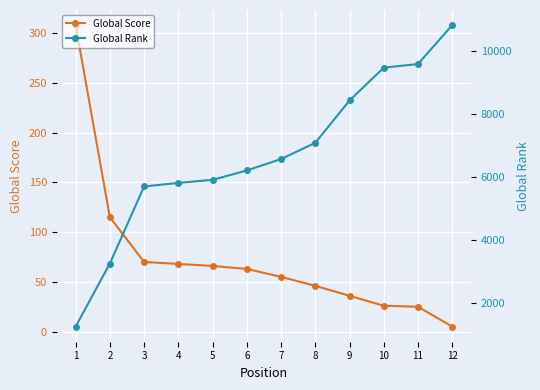

Which series has the widest spread of values?

Global Rank